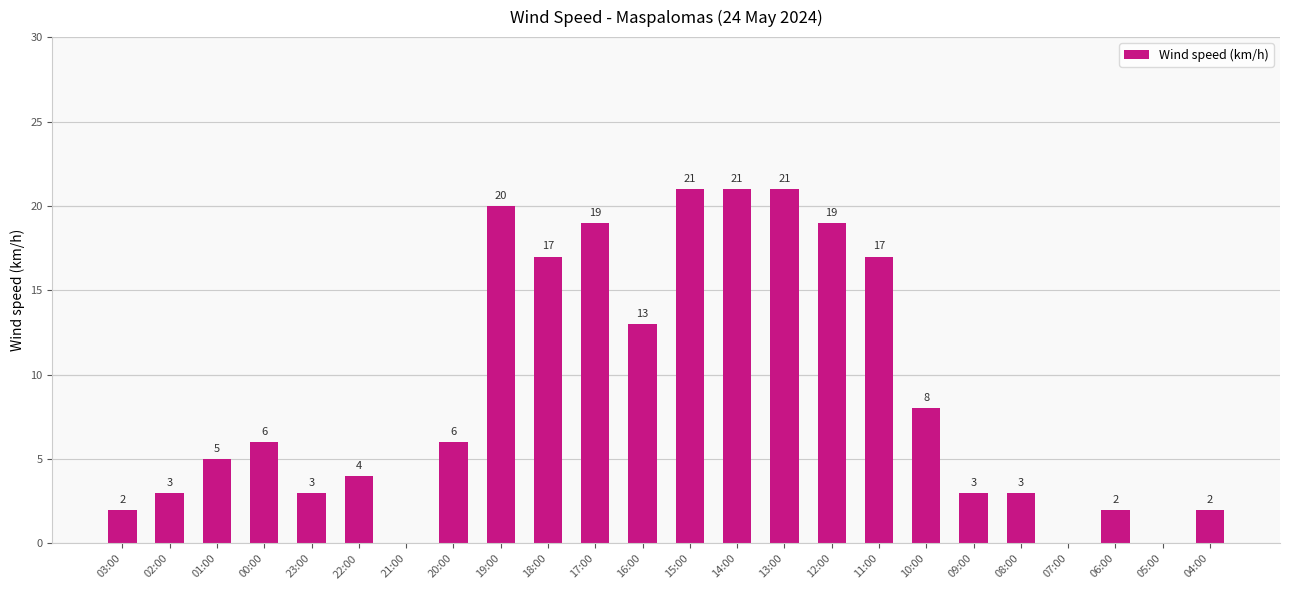

Is it true that the value at 19:00 is 30?

False